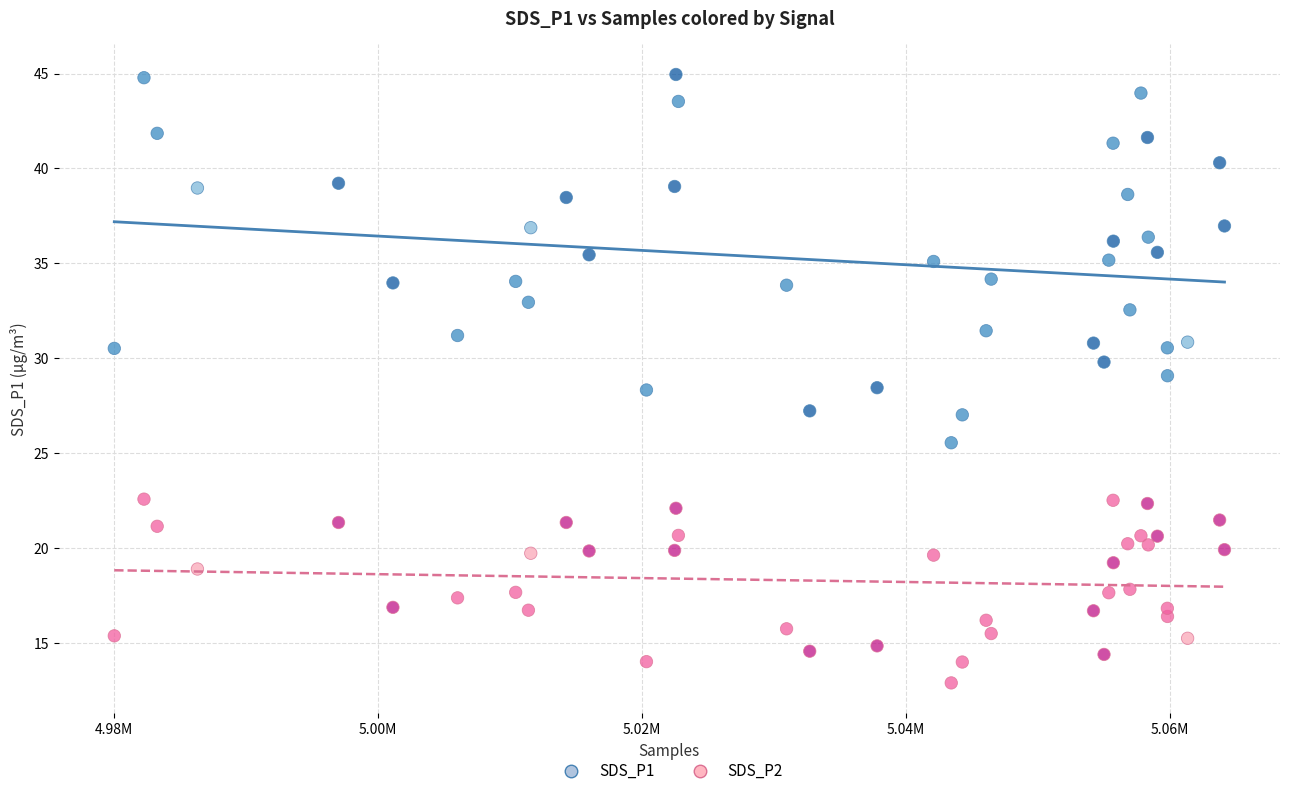

Which series has the widest spread of Y values?

SDS_P1